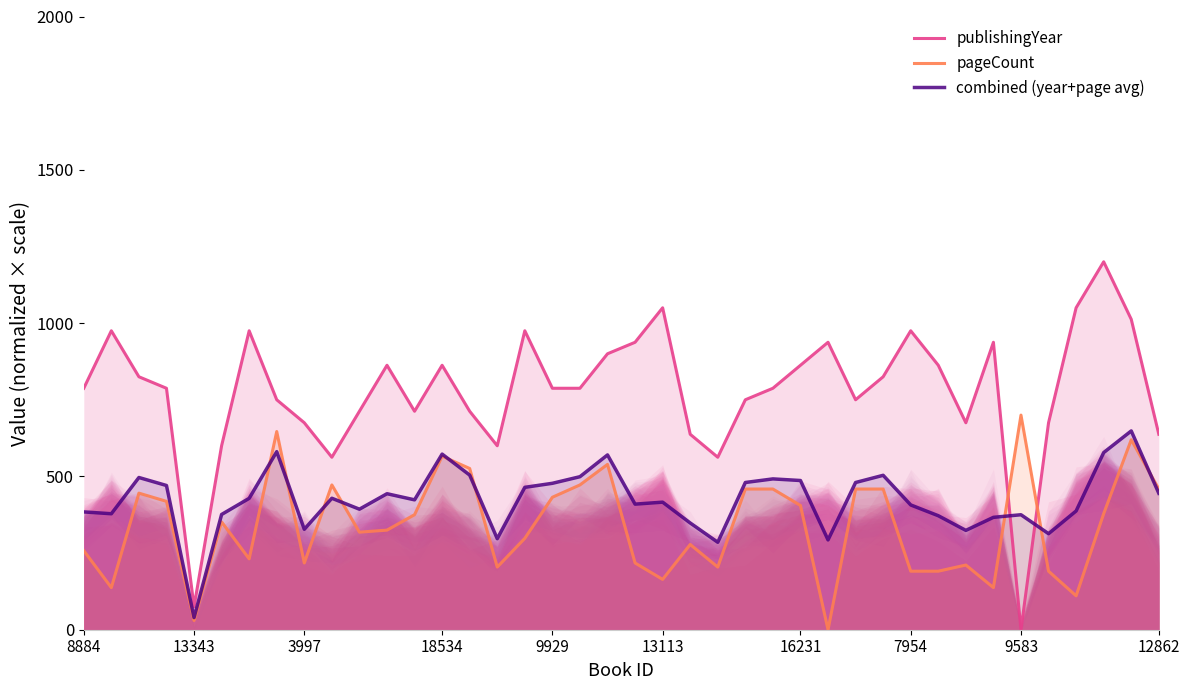

True or false: pageCount and publishingYear cross at least once.

True